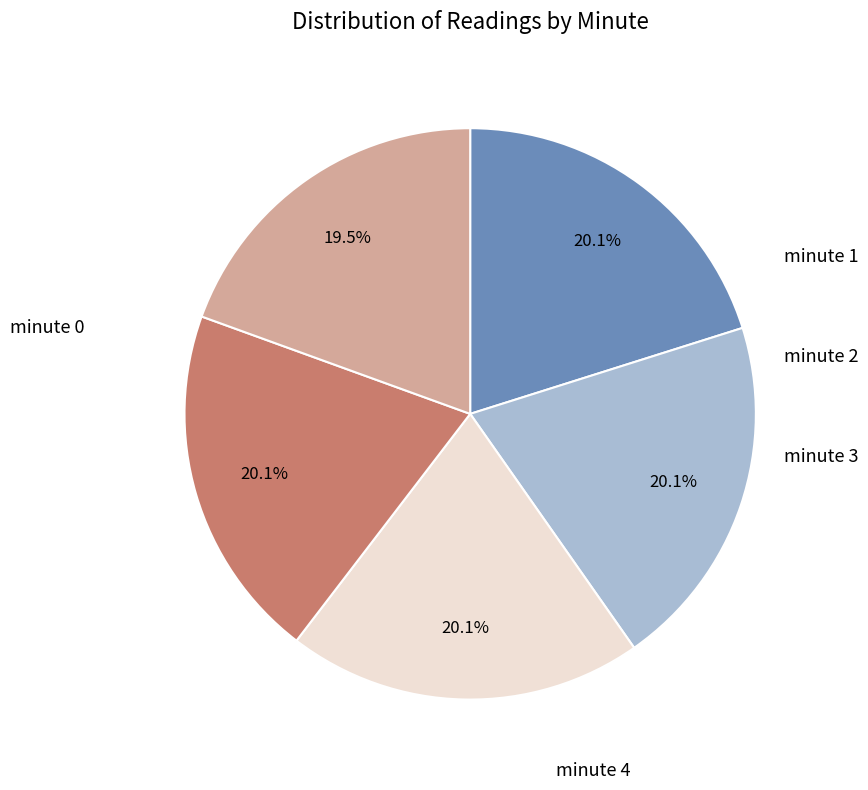

Is there any slice that represents more than half of the pie?

No